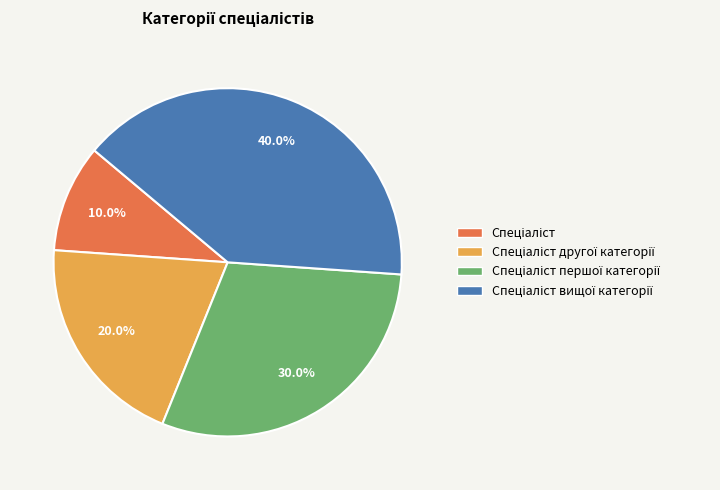

Does any single category account for the majority?

No